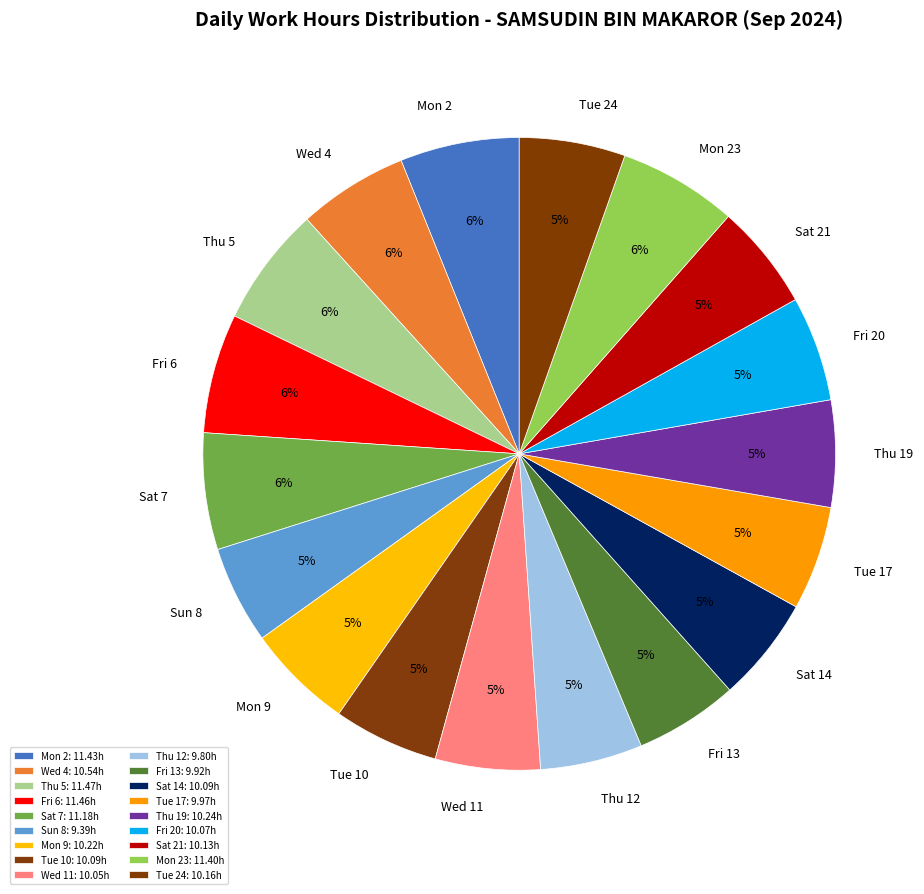

To the nearest percent, what percentage of the pie is Tue 24?

5%